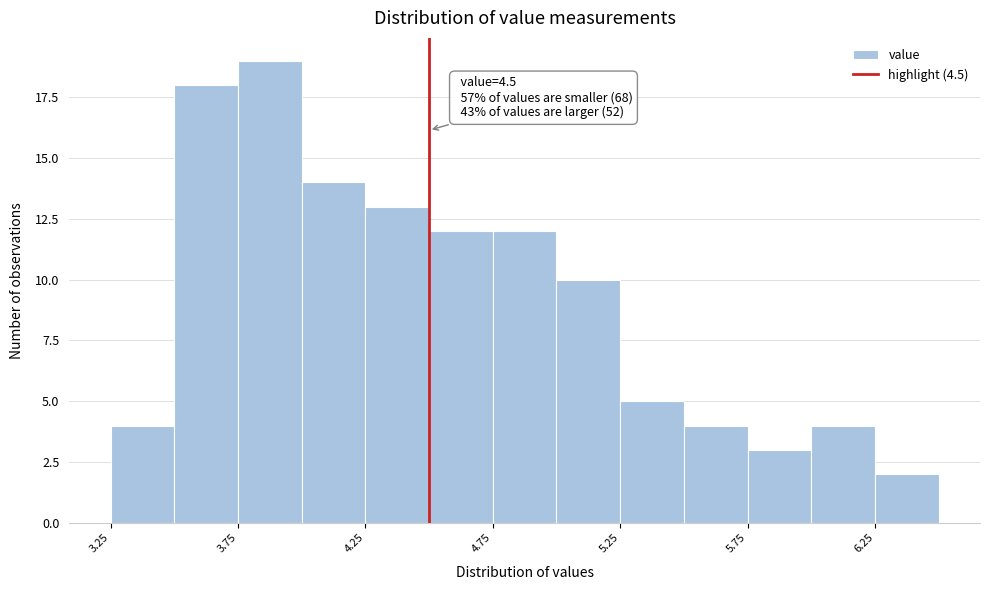

Over which range of the x-axis is the bar tallest?

3.75 to 4.00